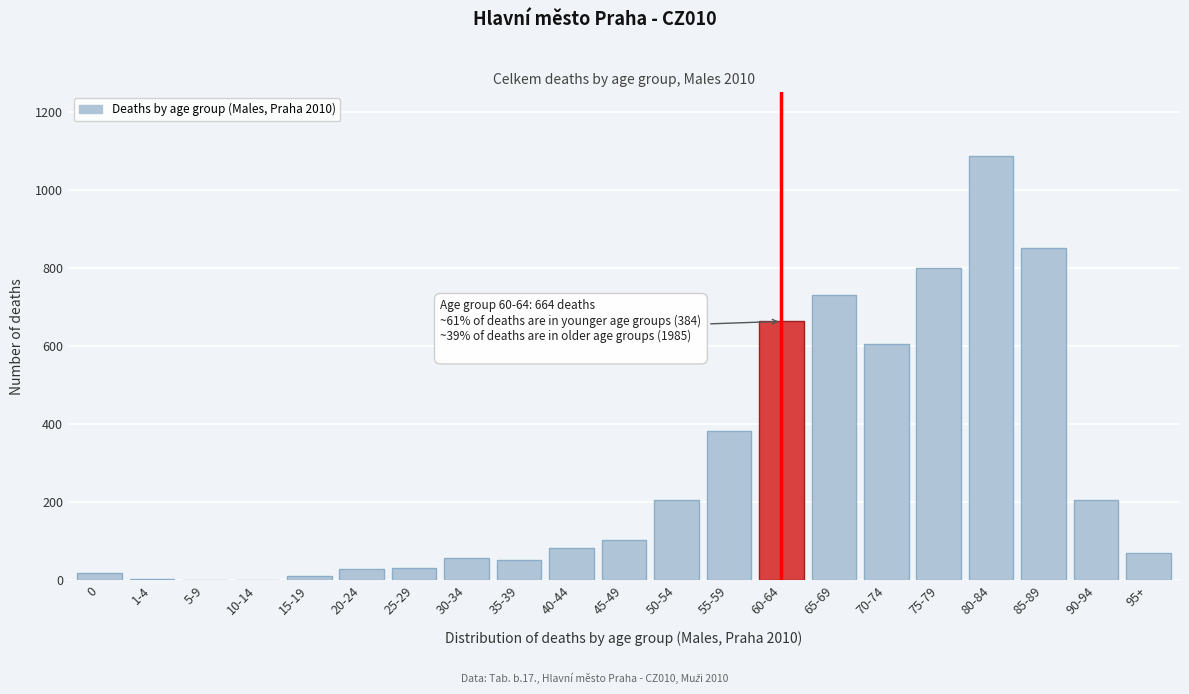

What is the maximum value shown in the chart?

1088